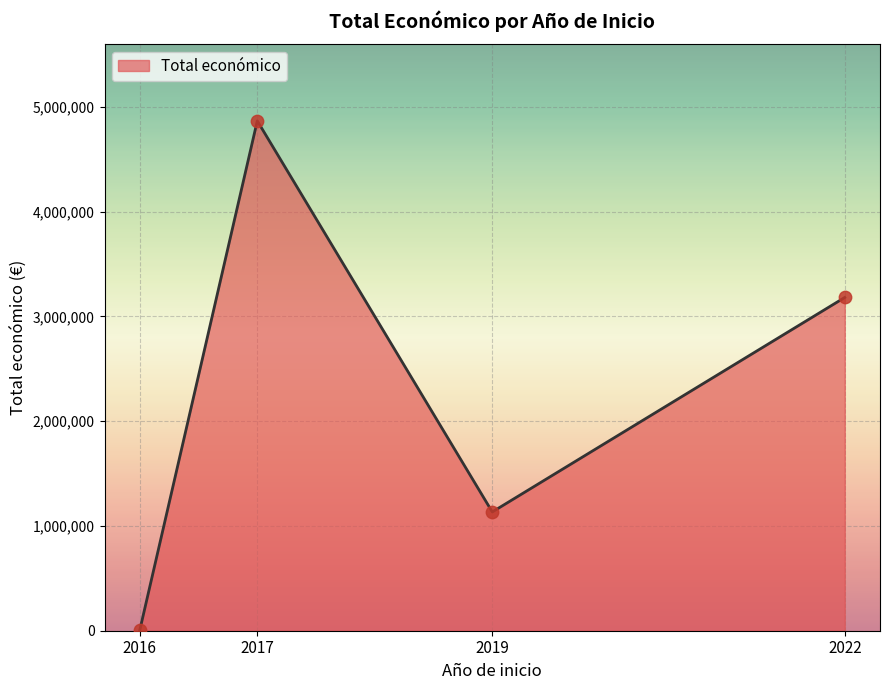

Between 2017 and 2019, which is larger?

2017